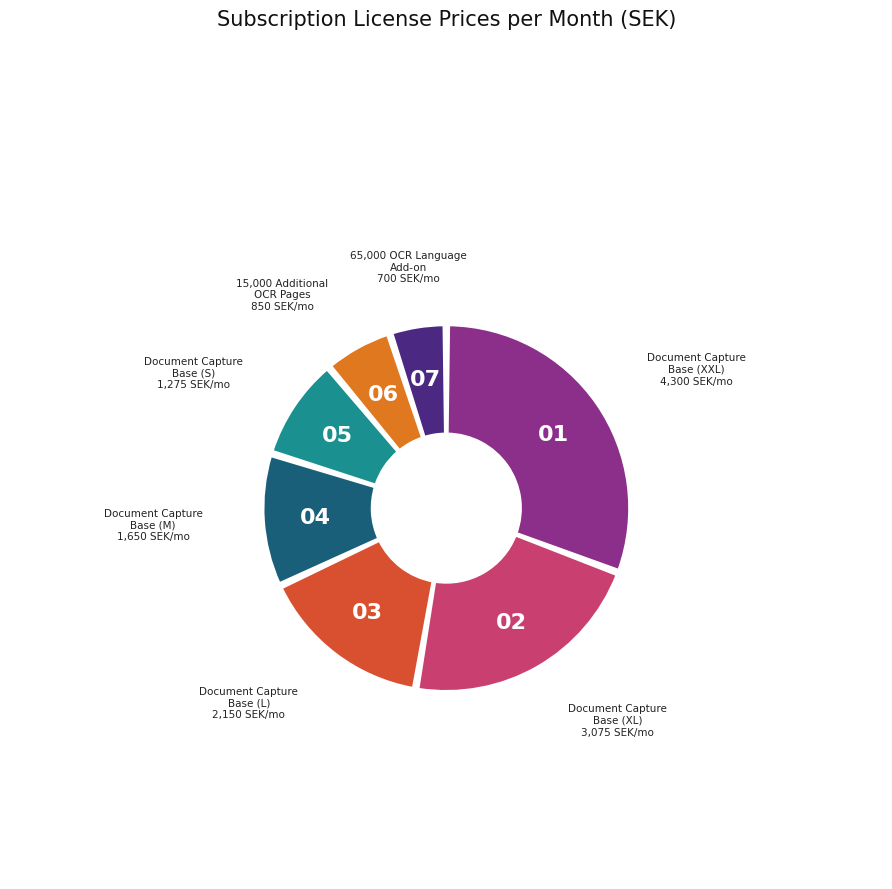

The 15,000 Additional OCR pages slice represents 1% of the pie. True or false?

False